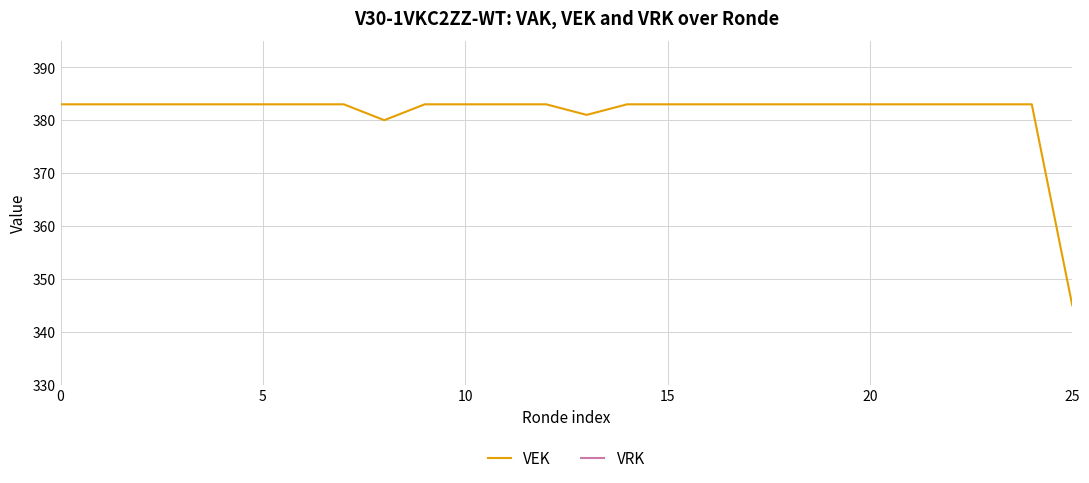

What are all the series names shown in the legend?

VEK, VRK